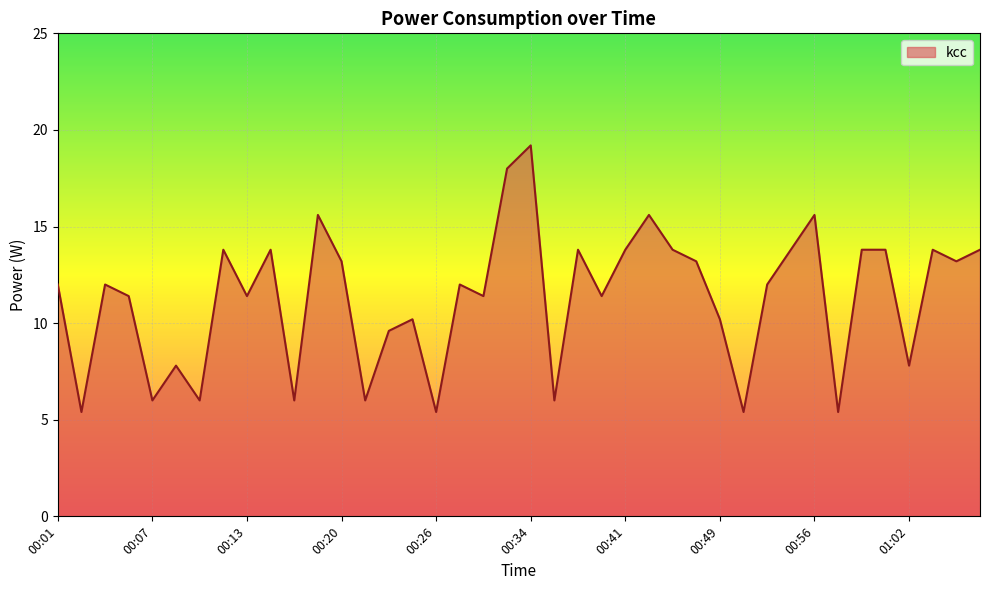

How many lines are shown in the chart?

1